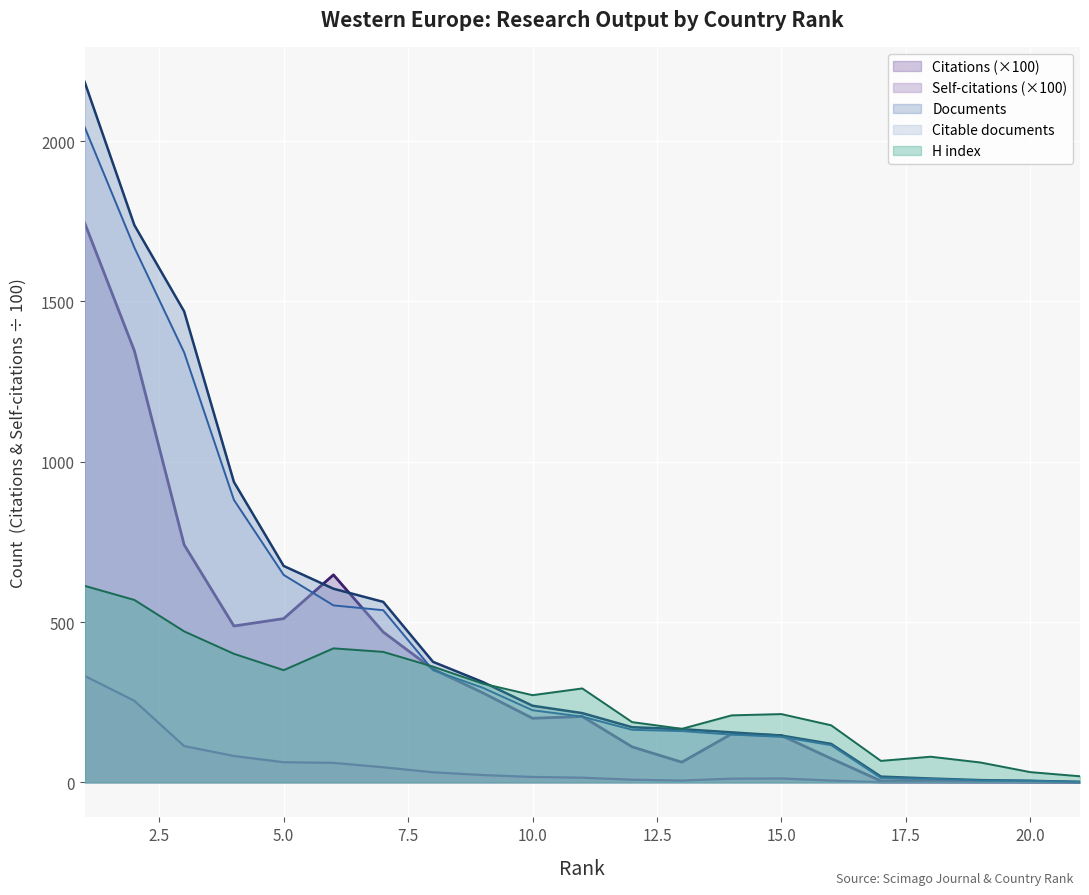

Reading left to right, what are all the values shown in this chart?

Documents: 2185.0	1738.0	1469.0	937.0	675.0	604.0	563.0	376.0	313.0	239.0	216.0	172.0	166.0	156.0	146.0	120.0	18.0	12.0	7.0	5.0	1.0
Citable documents: 2044.0	1668.0	1341.0	881.0	647.0	552.0	537.0	350.0	295.0	225.0	205.0	164.0	160.0	149.0	142.0	116.0	14.0	11.0	6.0	5.0	1.0
Citations: 1745.4	1346.1	741.0	487.7	510.8	647.4	468.9	353.1	279.3	199.9	205.4	110.8	63.0	151.1	146.2	74.3	4.5	6.8	4.3	1.6	0.9
Self-citations: 332.2	254.4	113.2	82.3	62.8	60.9	47.1	31.5	22.8	16.9	14.6	8.3	5.7	11.5	12.2	5.6	0.5	0.5	0.1	0.1	0.0
H index: 613.0	569.0	471.0	401.0	350.0	418.0	407.0	361.0	308.0	272.0	293.0	188.0	167.0	209.0	213.0	178.0	67.0	80.0	62.0	32.0	19.0